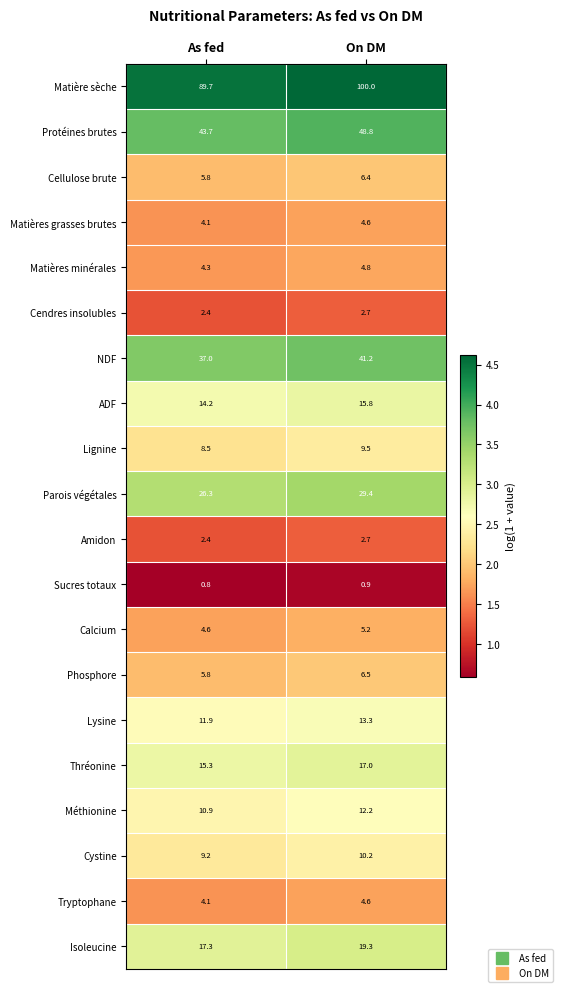

Read the Matières minérales value at As fed.

4.3